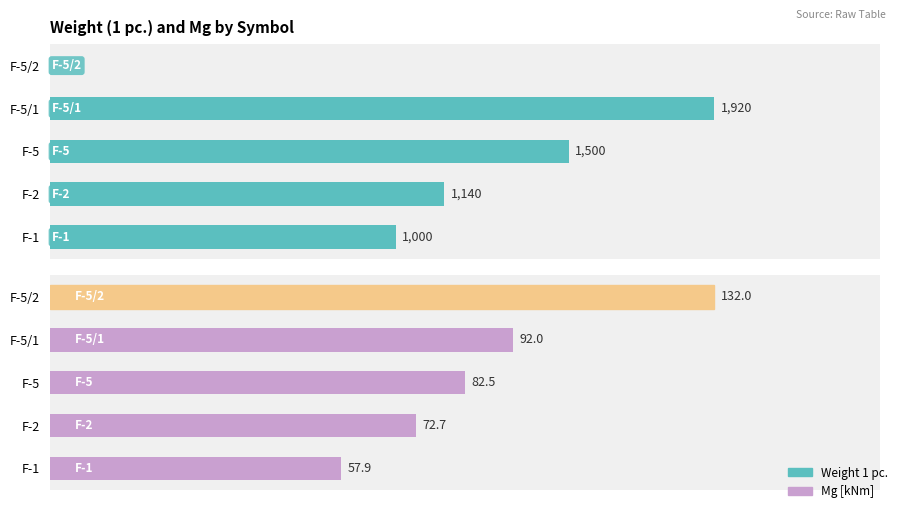

Between F-5/1 and F-2, which is larger?

F-5/1